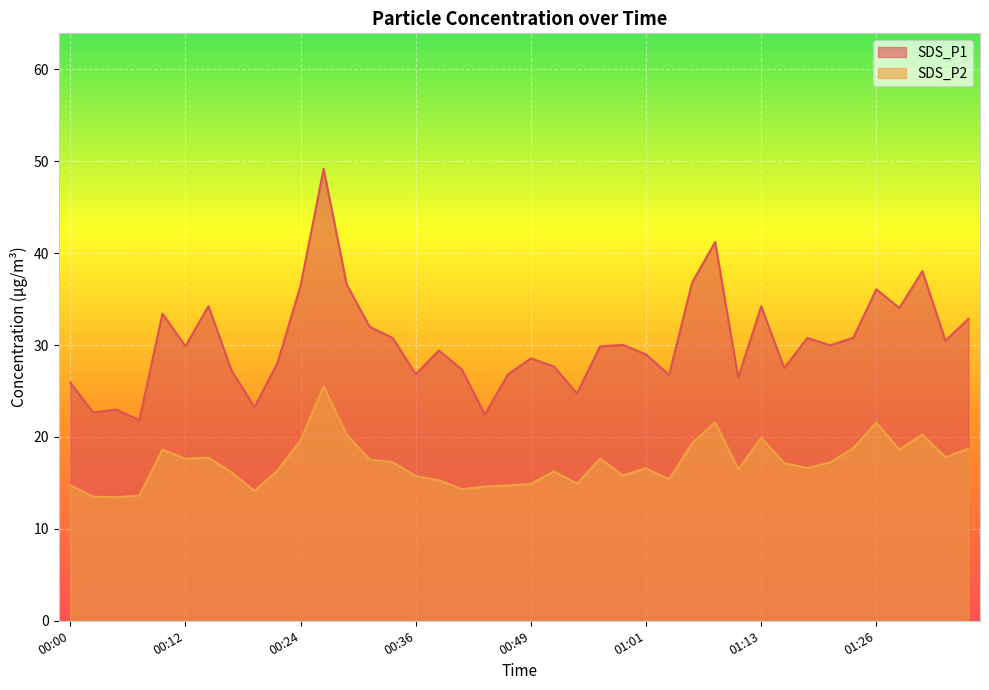

True or false: SDS_P2 and SDS_P1 cross at least once.

False